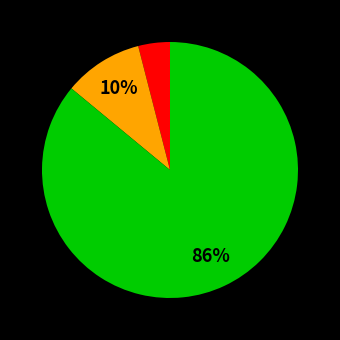

Does any single category account for the majority?

Yes